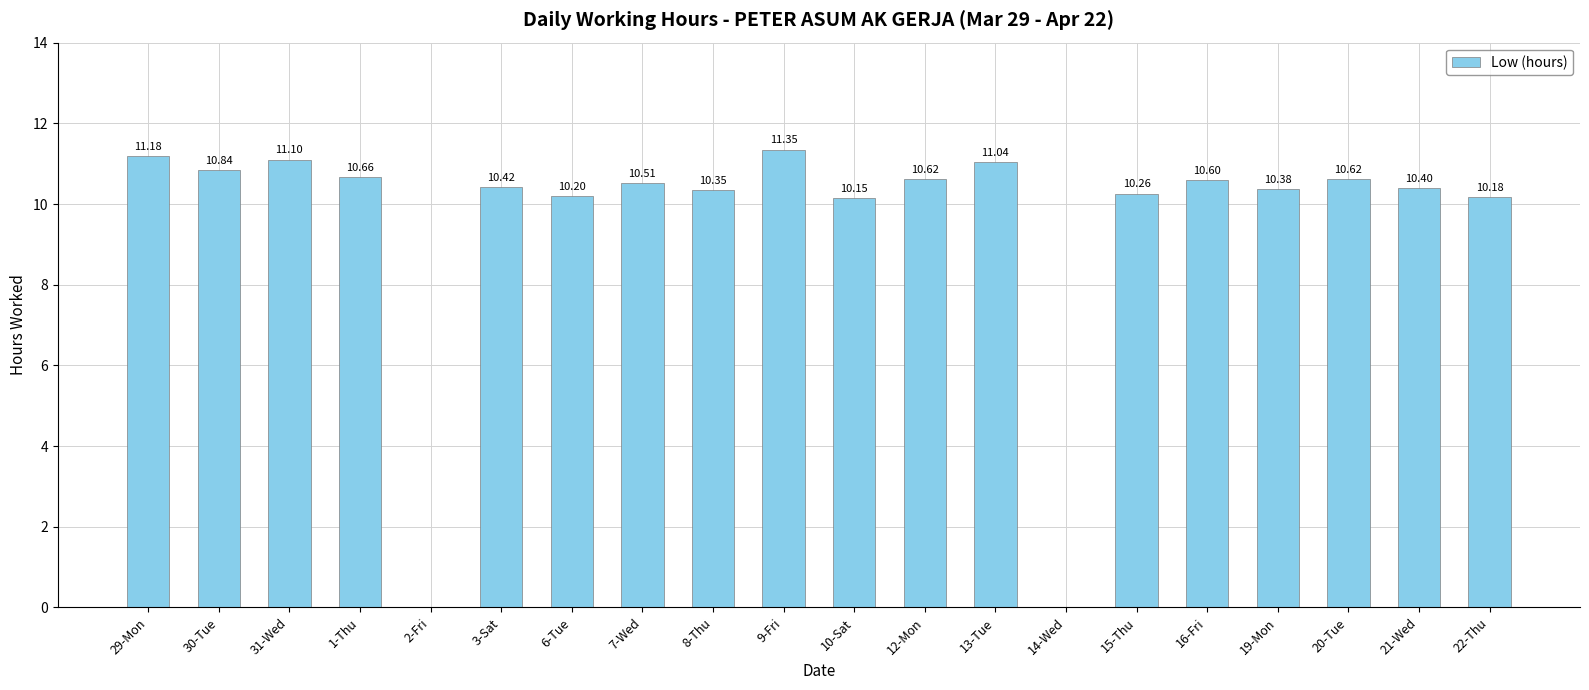

The chart shows a value of 10.2 at 6-Tue. True or false?

True